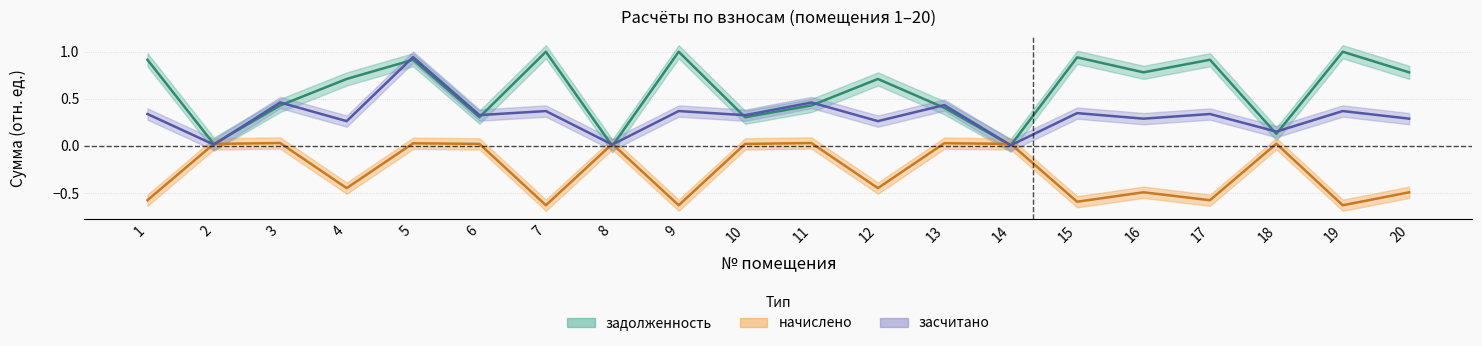

At which category is the sum across all series the highest?

5